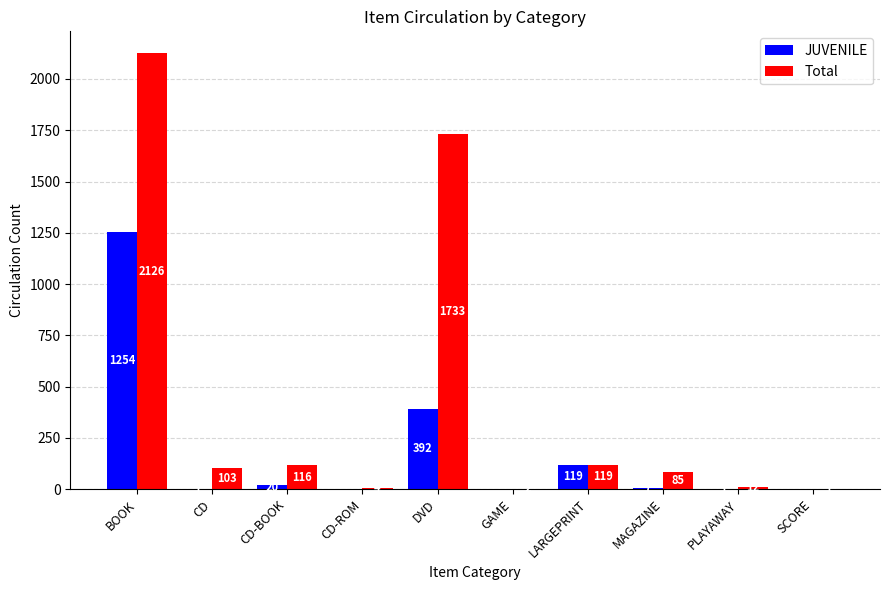

What is the sum of all JUVENILE values?

1794